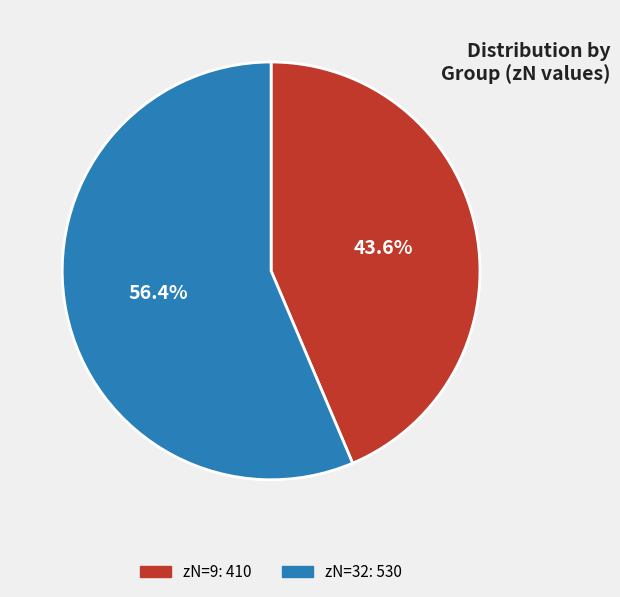

Is there any slice that represents more than half of the pie?

Yes